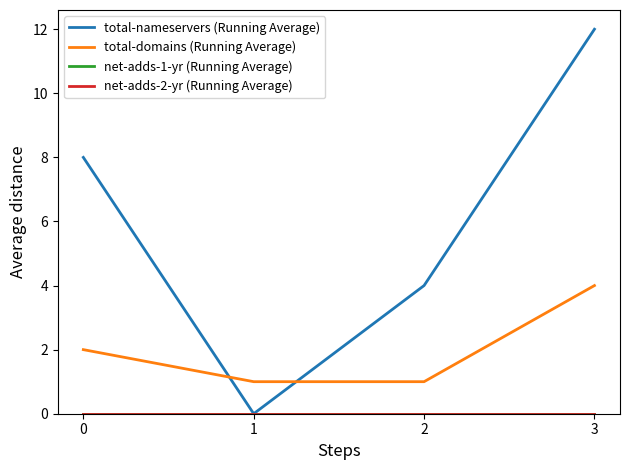

Reading left to right, extract all data points from this chart.

total-nameservers (Running Average): 0=8	1=0	2=4	3=12
total-domains (Running Average): 0=2	1=1	2=1	3=4
net-adds-1-yr (Running Average): 0=0	1=0	2=0	3=0
net-adds-2-yr (Running Average): 0=0	1=0	2=0	3=0